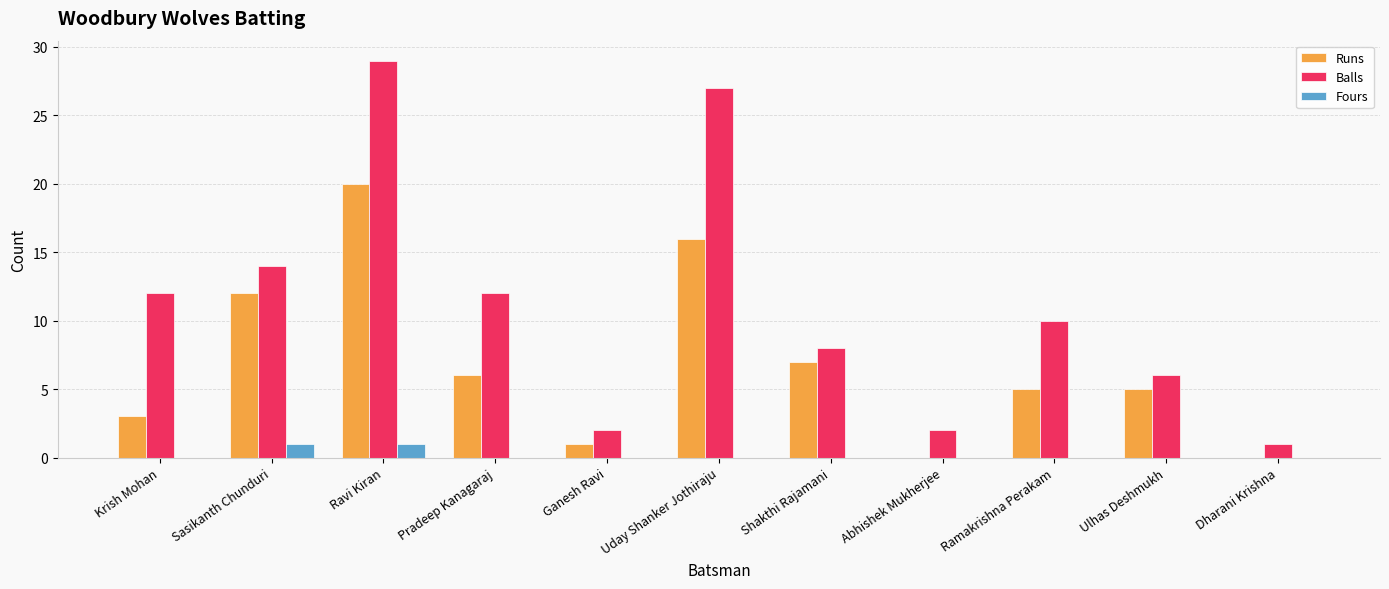

What is the greatest value displayed?

29